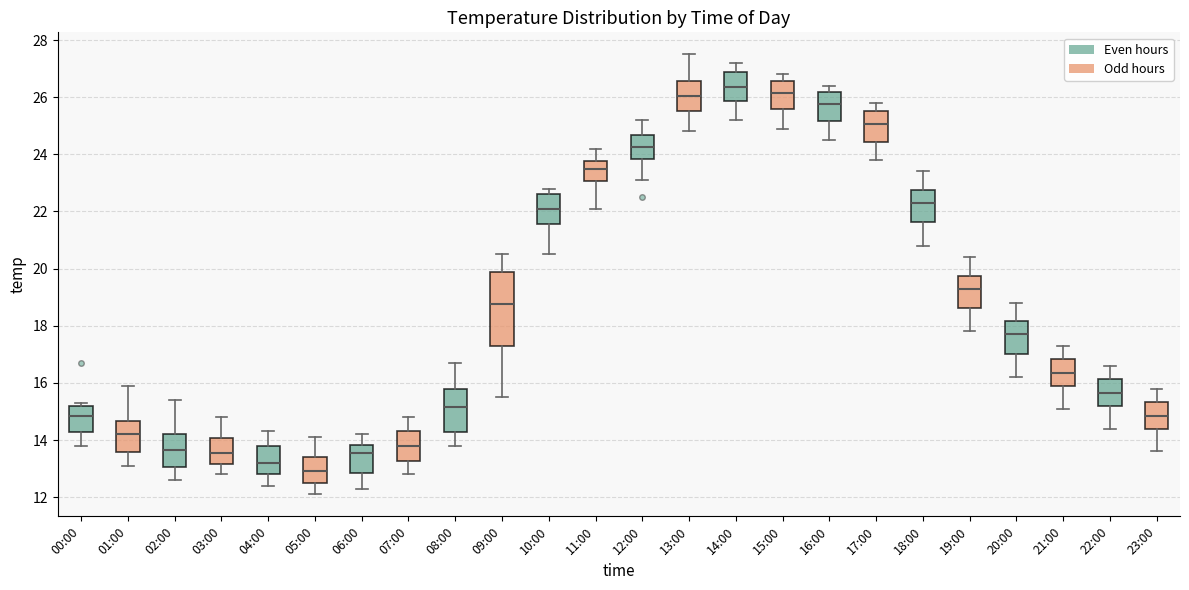

Reading left to right, transcribe this box plot: for each box, give where its median line is, the range the box spans, and where its two whiskers end, as read against the y-axis. The values are not printed on the chart, so give them approximately, as read against the axis.

00:00: median 14.8, box 14.2 to 15.2, whiskers 13.8 to 15.4
01:00: median 14.2, box 13.6 to 14.6, whiskers 13.2 to 16.0
02:00: median 13.6, box 13.0 to 14.2, whiskers 12.6 to 15.4
03:00: median 13.6, box 13.2 to 14.0, whiskers 12.8 to 14.8
04:00: median 13.2, box 12.8 to 13.8, whiskers 12.4 to 14.4
05:00: median 13.0, box 12.6 to 13.4, whiskers 12.2 to 14.2
06:00: median 13.6, box 12.8 to 13.8, whiskers 12.4 to 14.2
07:00: median 13.8, box 13.2 to 14.4, whiskers 12.8 to 14.8
08:00: median 15.2, box 14.2 to 15.8, whiskers 13.8 to 16.8
09:00: median 18.8, box 17.2 to 19.8, whiskers 15.6 to 20.6
10:00: median 22.2, box 21.6 to 22.6, whiskers 20.6 to 22.8
11:00: median 23.6, box 23.0 to 23.8, whiskers 22.2 to 24.2
12:00: median 24.2, box 23.8 to 24.6, whiskers 23.2 to 25.2
13:00: median 26.0, box 25.6 to 26.6, whiskers 24.8 to 27.6
14:00: median 26.4, box 25.8 to 26.8, whiskers 25.2 to 27.2
15:00: median 26.2, box 25.6 to 26.6, whiskers 25.0 to 26.8
16:00: median 25.8, box 25.2 to 26.2, whiskers 24.6 to 26.4
17:00: median 25.0, box 24.4 to 25.6, whiskers 23.8 to 25.8
18:00: median 22.4, box 21.6 to 22.8, whiskers 20.8 to 23.4
19:00: median 19.4, box 18.6 to 19.8, whiskers 17.8 to 20.4
20:00: median 17.8, box 17.0 to 18.2, whiskers 16.2 to 18.8
21:00: median 16.4, box 15.8 to 16.8, whiskers 15.2 to 17.4
22:00: median 15.6, box 15.2 to 16.2, whiskers 14.4 to 16.6
23:00: median 14.8, box 14.4 to 15.4, whiskers 13.6 to 15.8